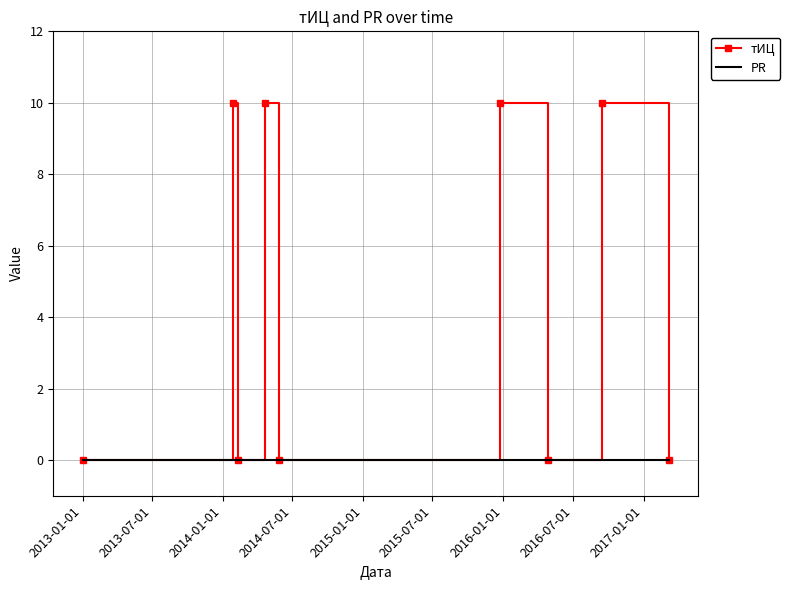

Which series has the largest total across all categories?

тИЦ